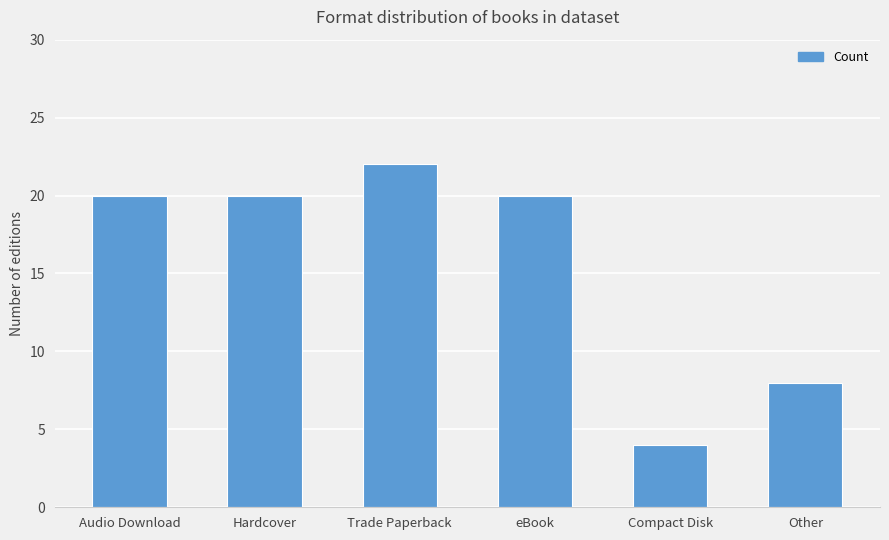

How many categories are shown in the chart?

6